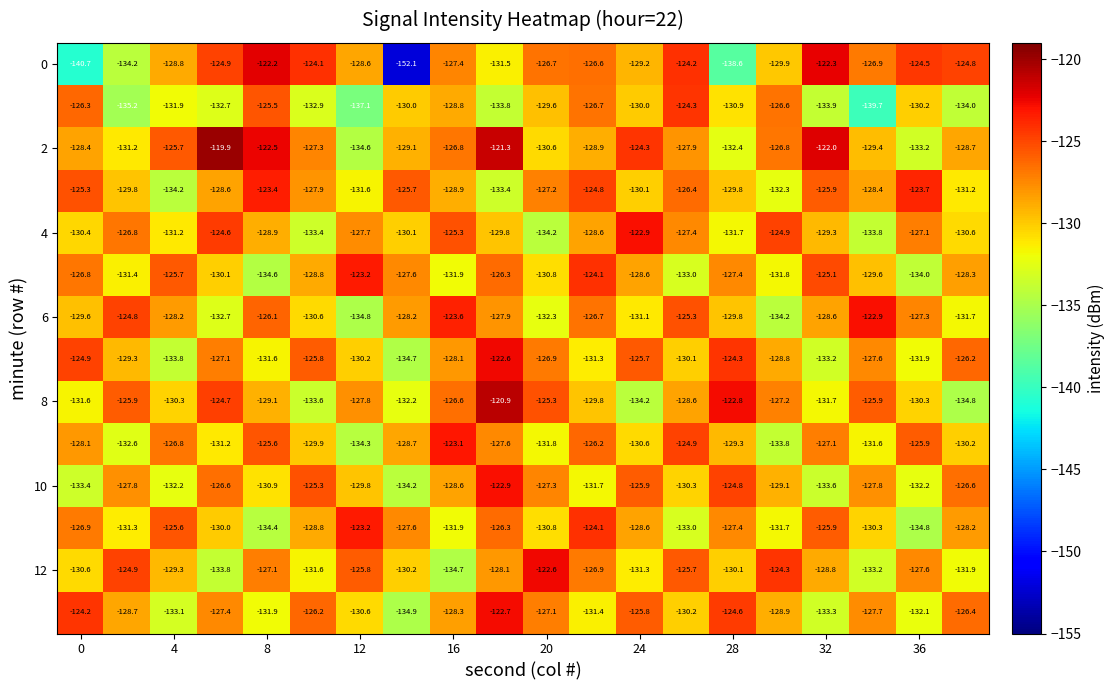

What is the greatest value displayed?

-119.9